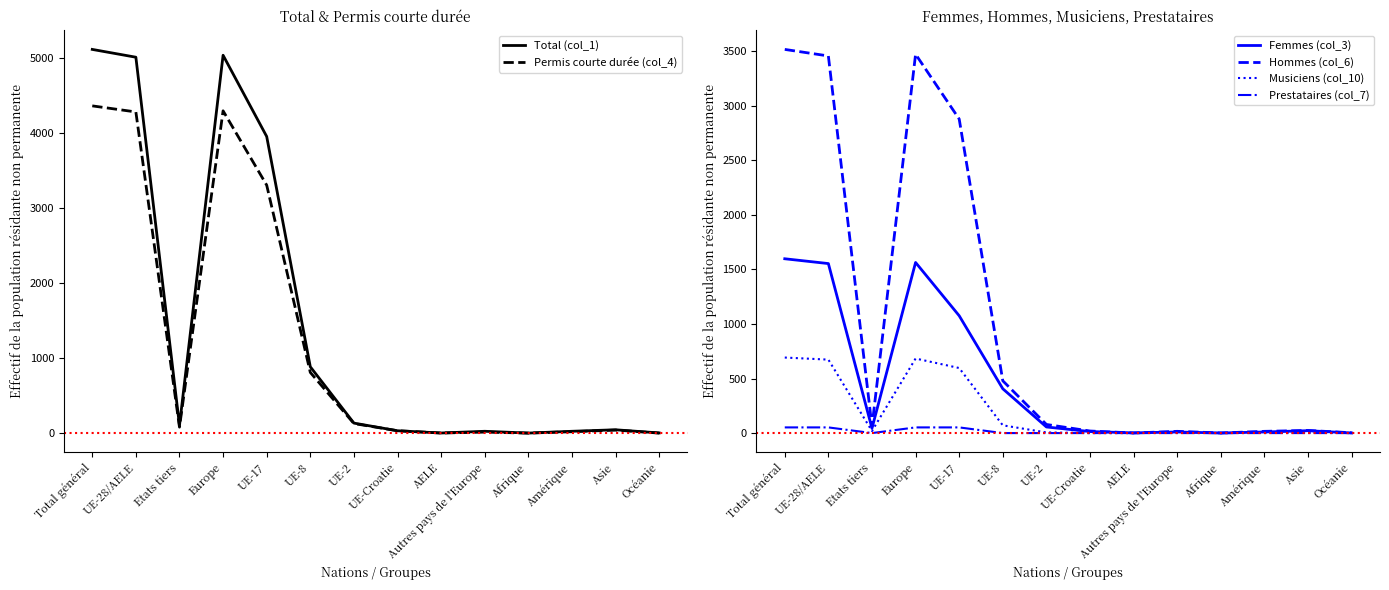

True or false: Prestataires (col_7) and Femmes (col_3) cross at least once.

False